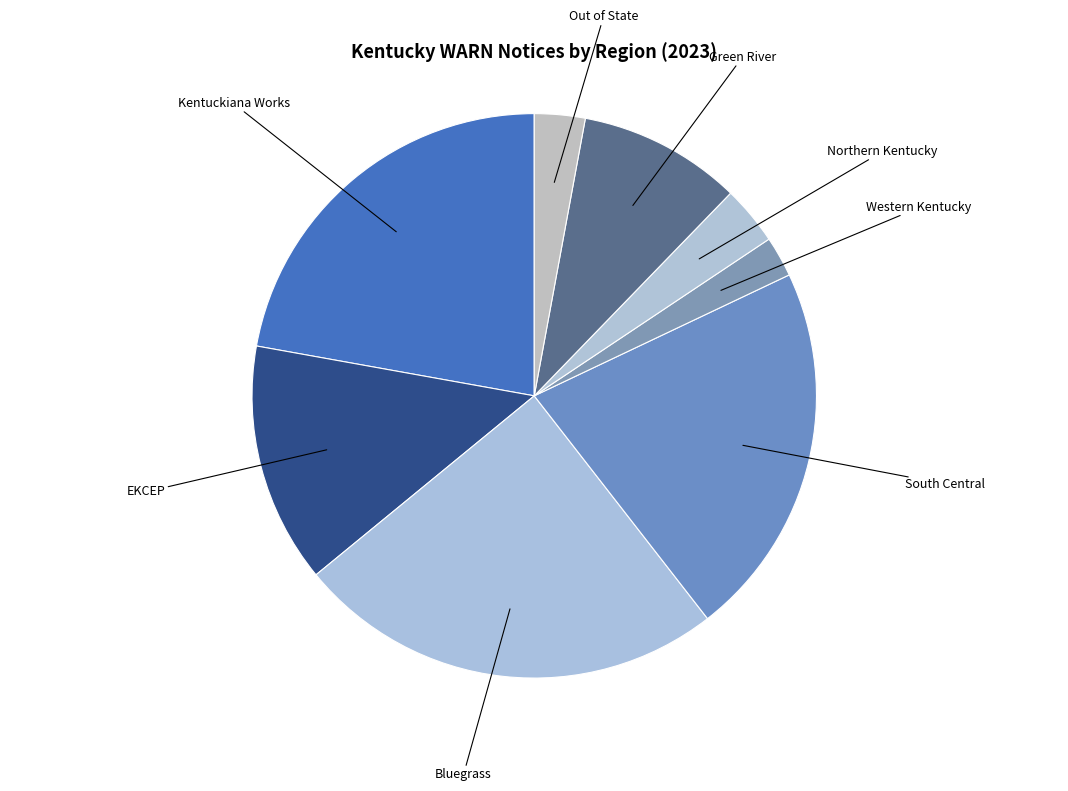

How many slices are in this pie chart?

8